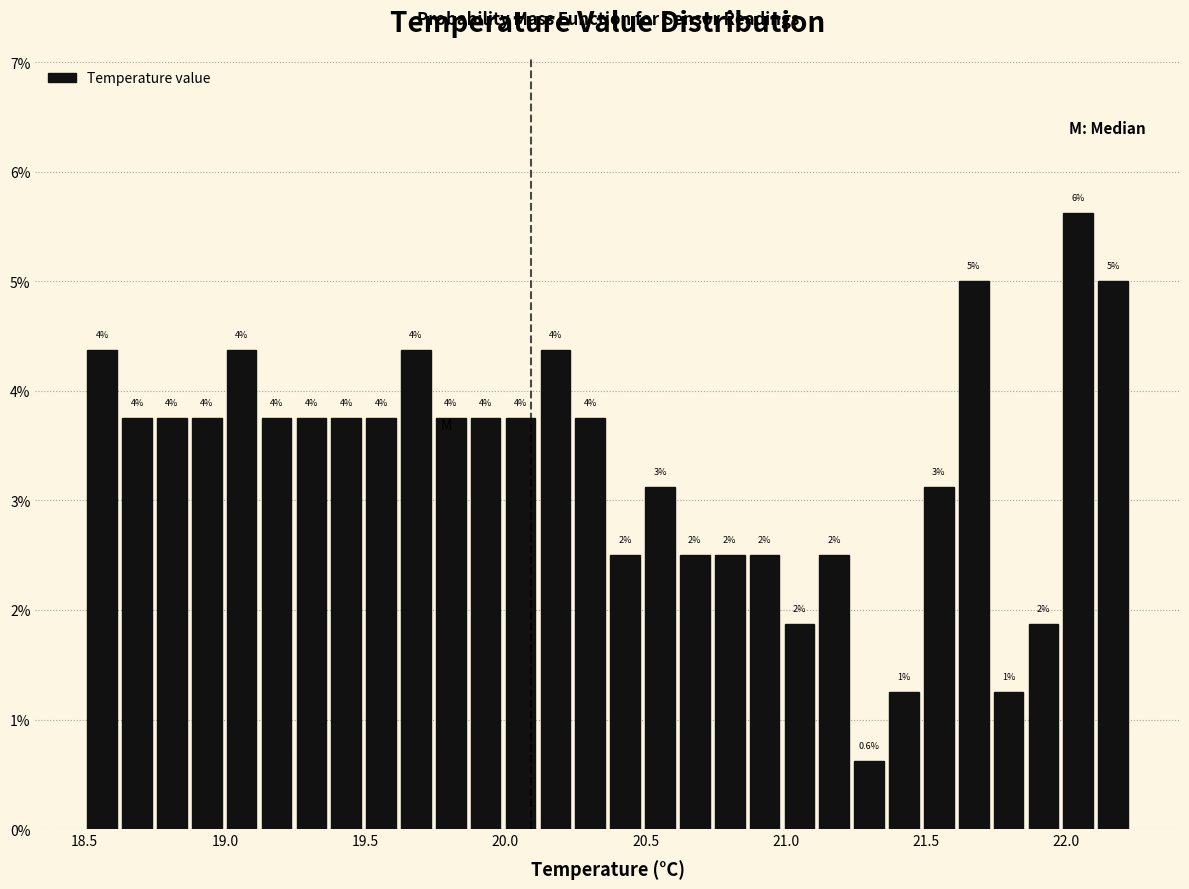

Around what value on the x-axis is the tallest bar? Give the approximate position of its centre, as read against the axis.

22.05